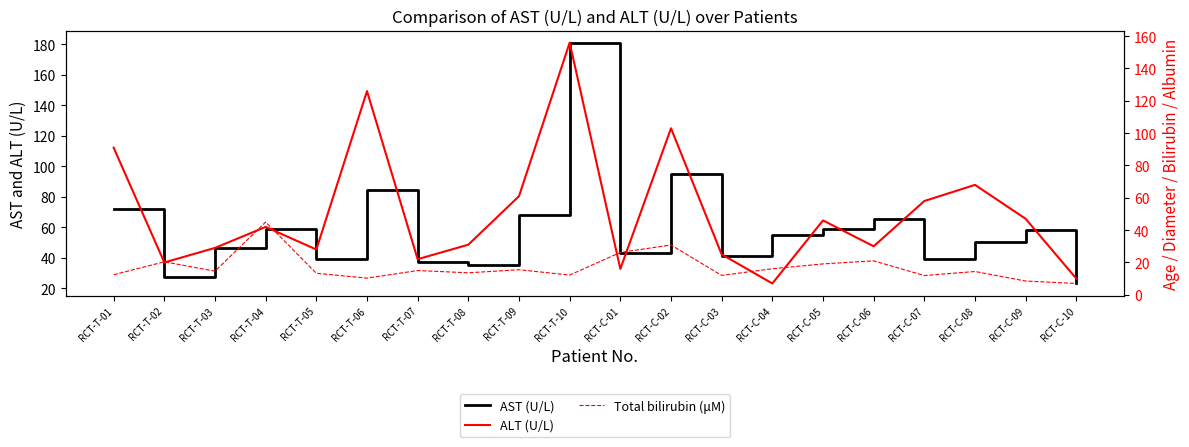

Reading left to right, extract all data points from this chart.

AST (U/L): 72.0	27.0	46.0	59.0	39.0	84.0	37.0	35.0	68.0	181.0	43.0	95.0	41.0	55.0	59.0	65.0	39.0	50.0	58.0	23.0
ALT (U/L): 91.0	20.0	29.0	42.0	28.0	126.0	22.0	31.0	61.0	156.0	16.0	103.0	25.0	7.0	46.0	30.0	58.0	68.0	47.0	10.0
Total bilirubin (μM): 12.4	20.4	14.6	45.0	13.3	10.3	15.0	13.6	15.5	12.2	26.2	30.8	12.0	16.1	19.1	21.0	11.9	14.4	8.5	7.0